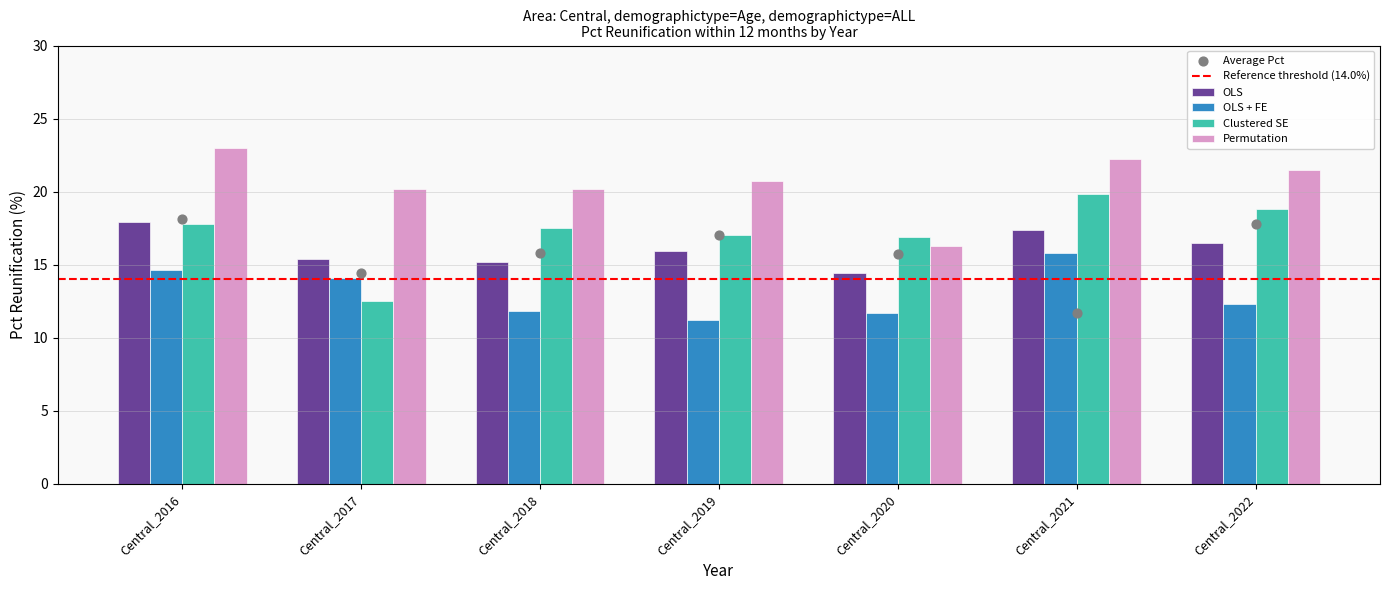

What are all the series names shown in the legend?

OLS, OLS + FE, Clustered SE, Permutation